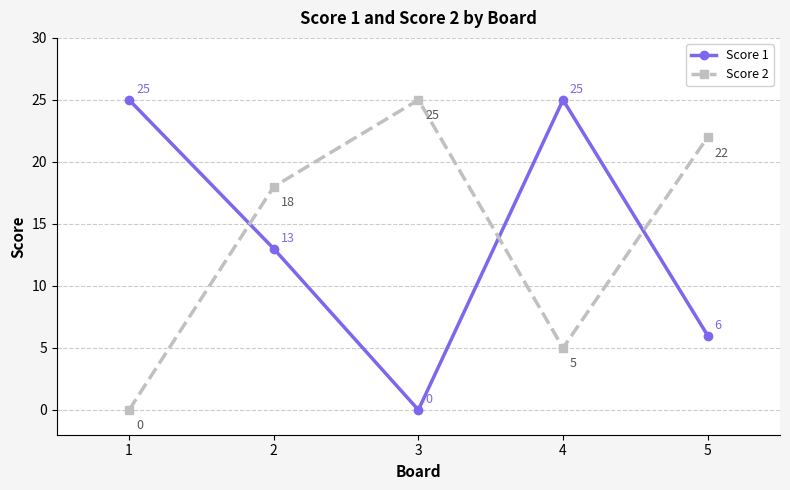

Is it true that Score 2 equals 3 at 4?

False